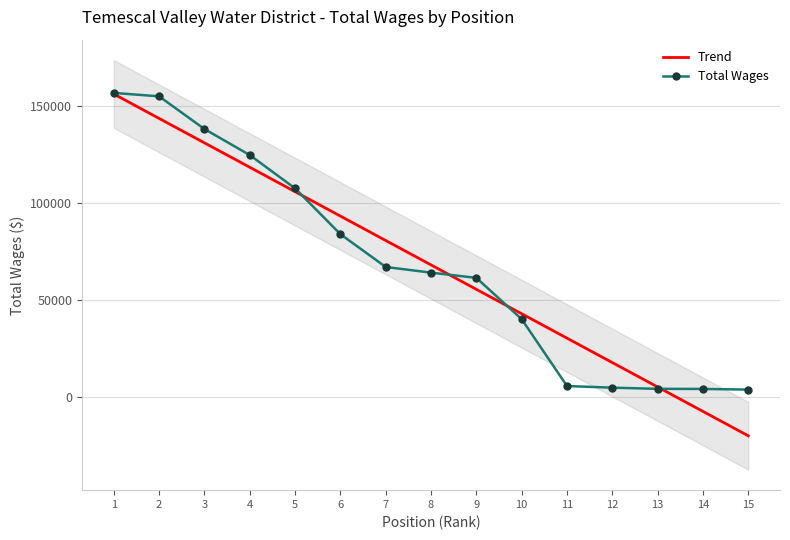

What is the sum of the Total Wages values at 10 and 3?

178408.0